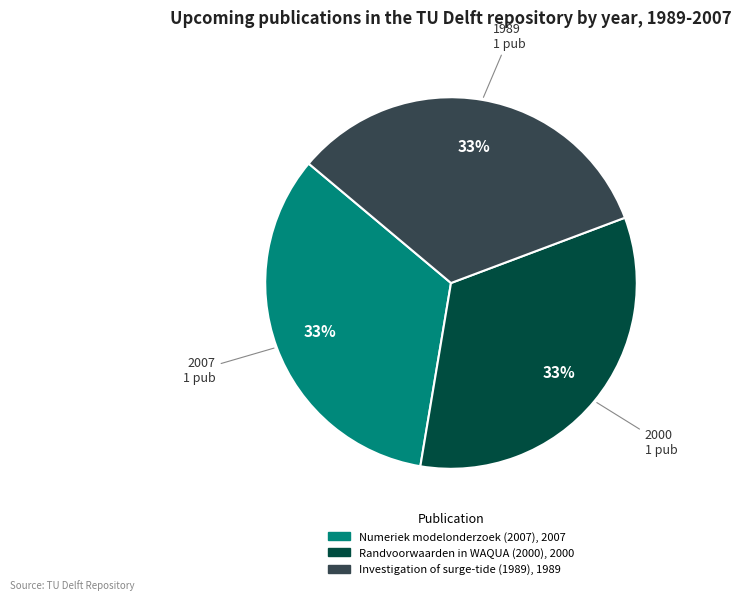

The Numeriek modelonderzoek (2007) slice represents 27% of the pie. True or false?

False